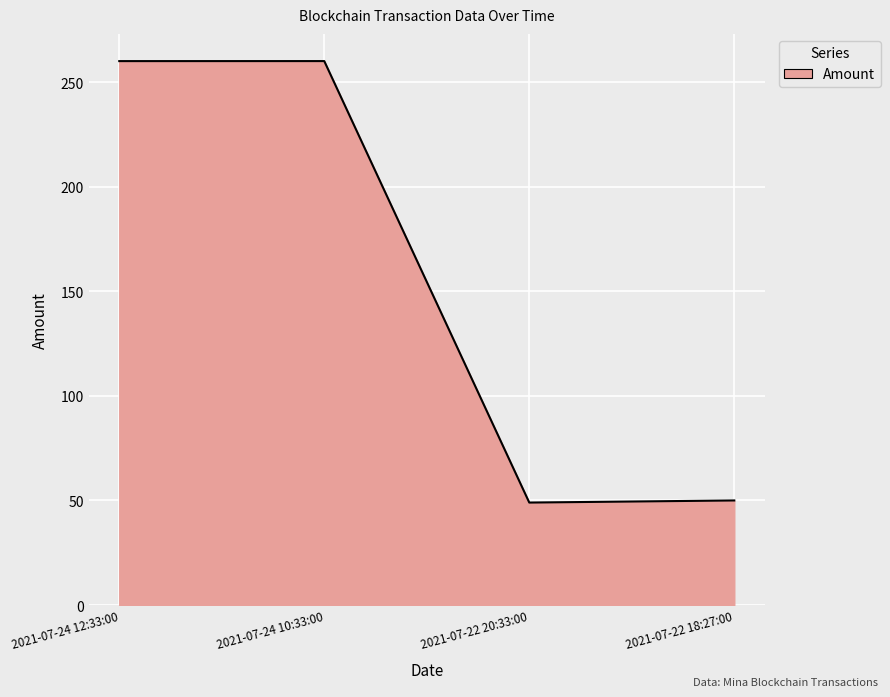

What is the smallest value displayed?

49.0